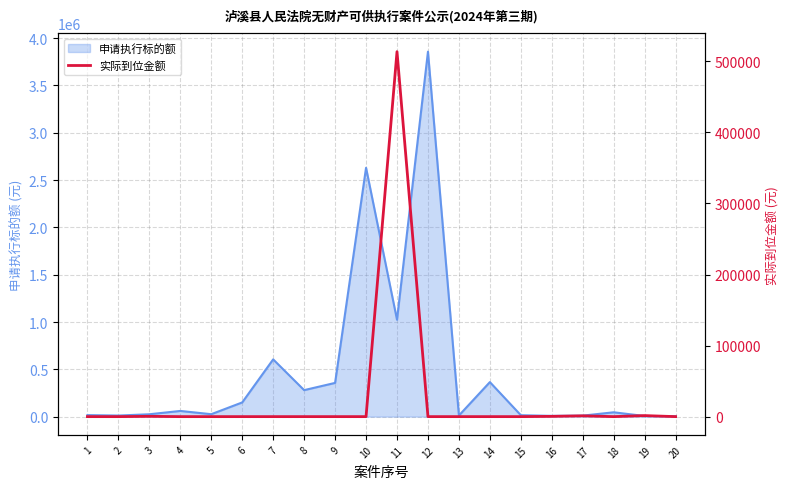

Does the chart have visible grid lines?

Yes